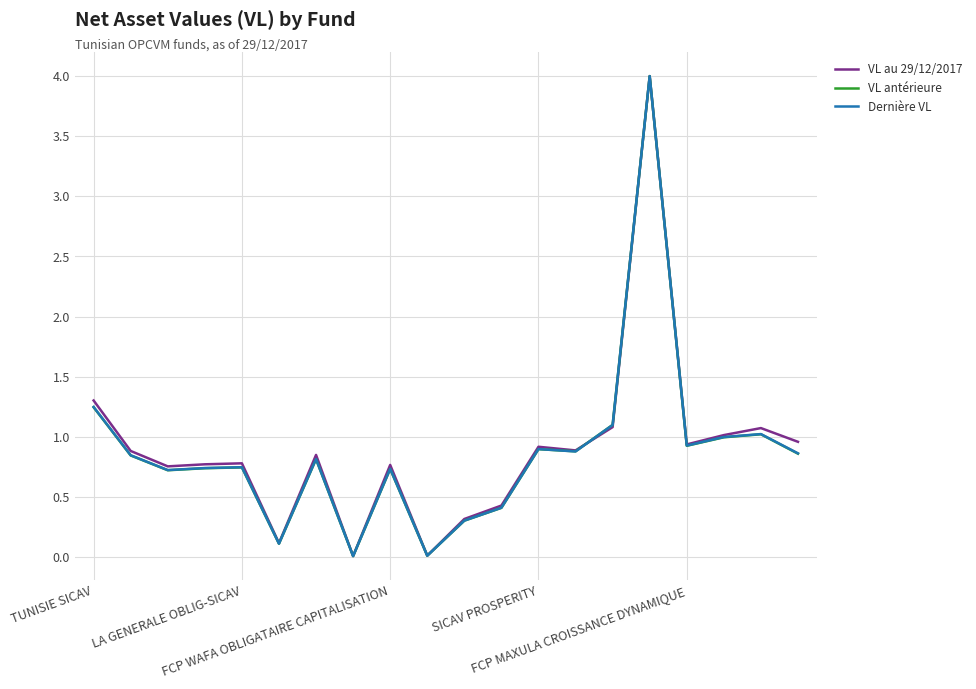

True or false: Dernière VL has more than 2 interior local peaks.

True